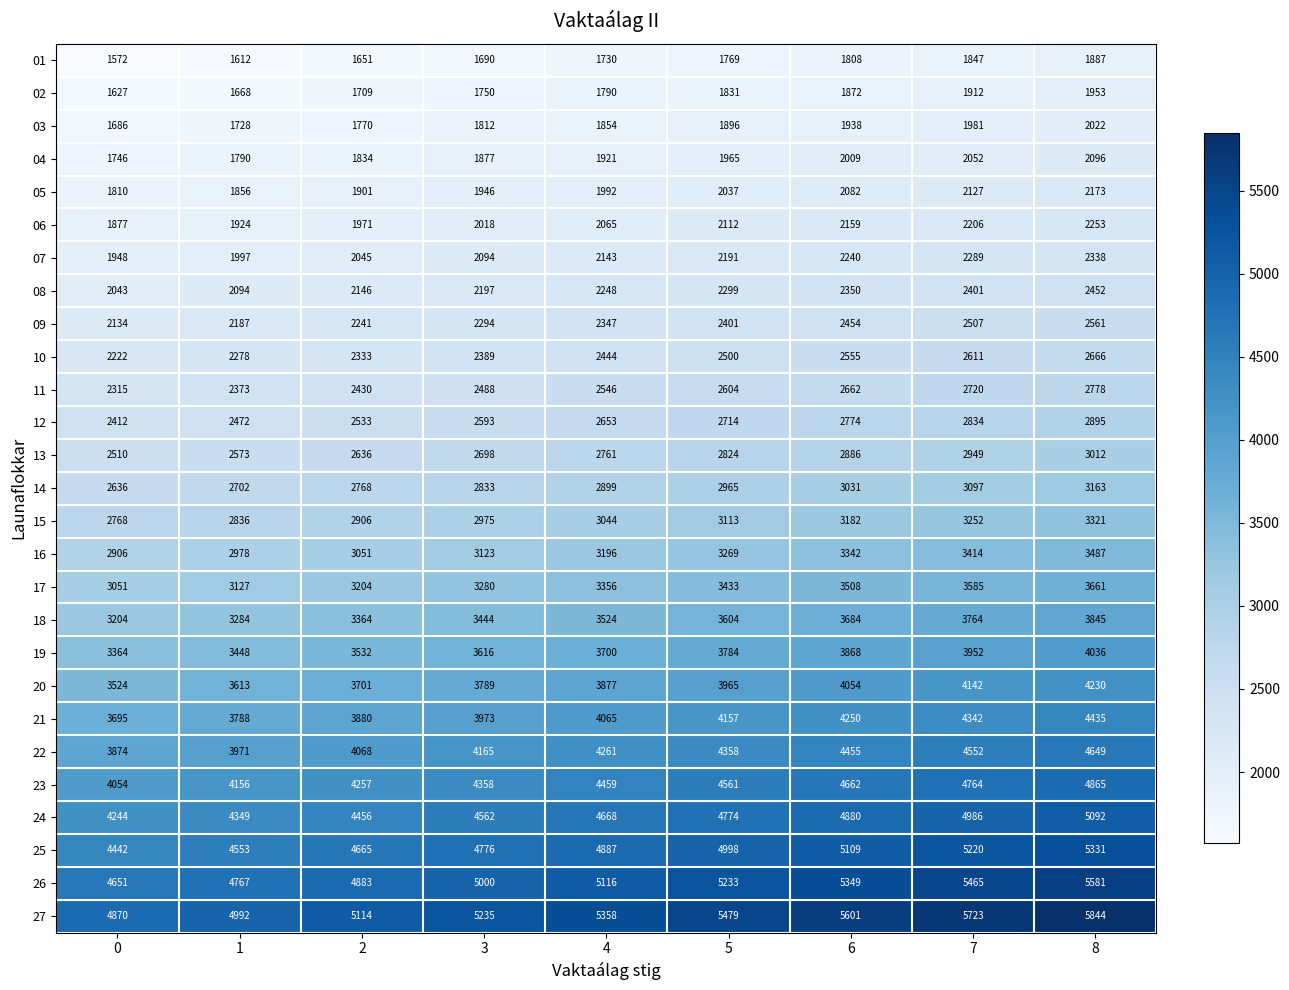

Count the number of categories in the chart.

9